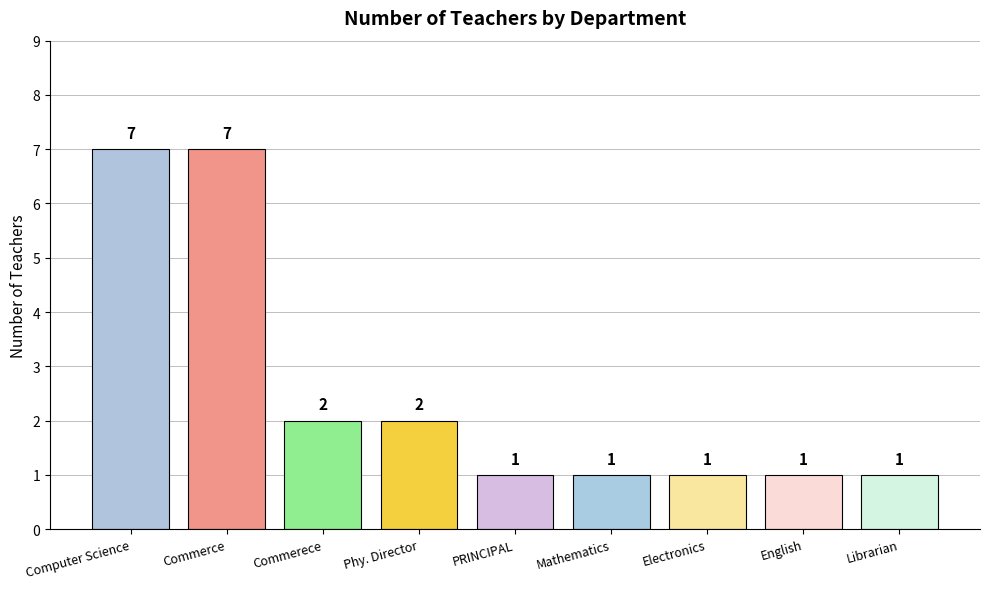

What is the greatest value displayed?

7